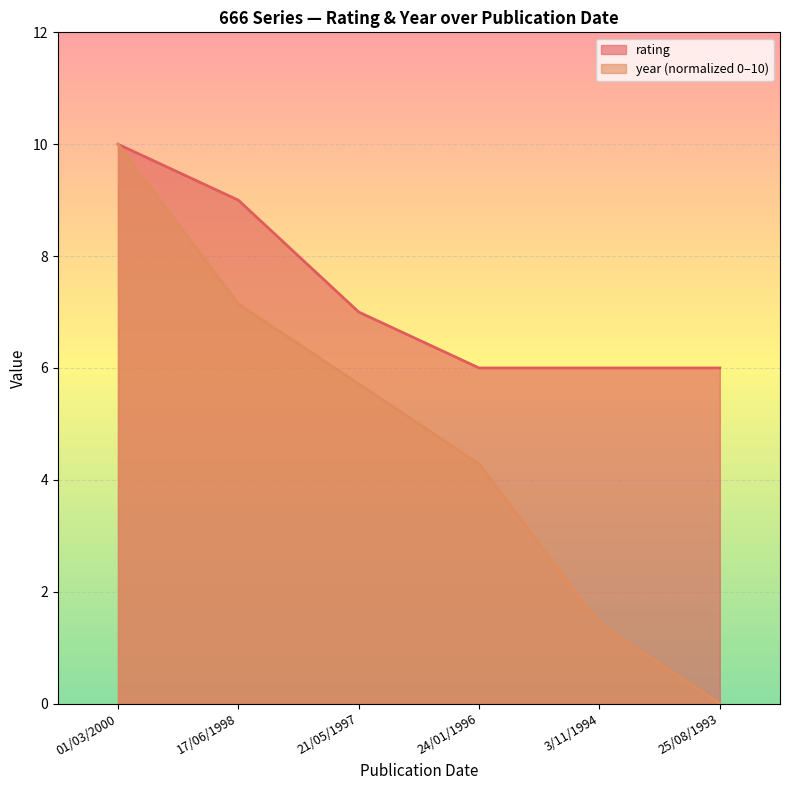

How many lines are shown in the chart?

2